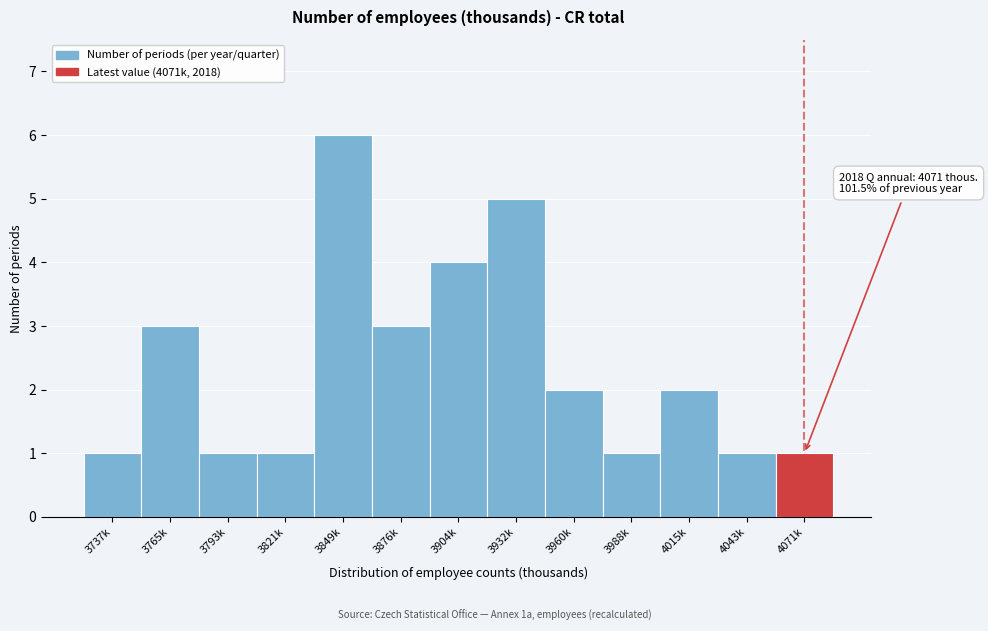

Reading right to left, transcribe all the data shown in this chart.

4071k=1	4043k=1	4015k=2	3988k=1	3960k=2	3932k=5	3904k=4	3876k=3	3849k=6	3821k=1	3793k=1	3765k=3	3737k=1